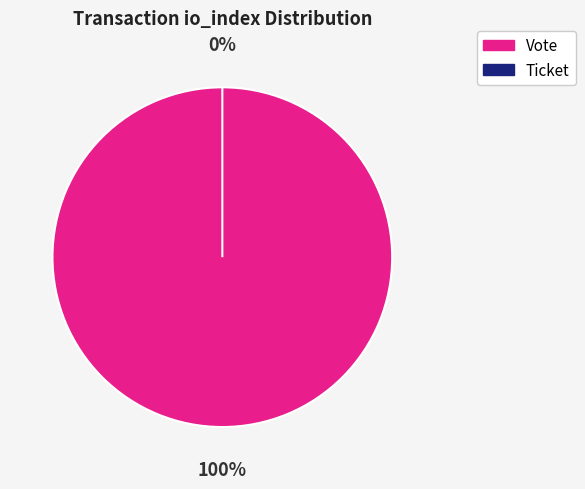

Combined, what portion of the pie is Ticket and Vote?

100.0%